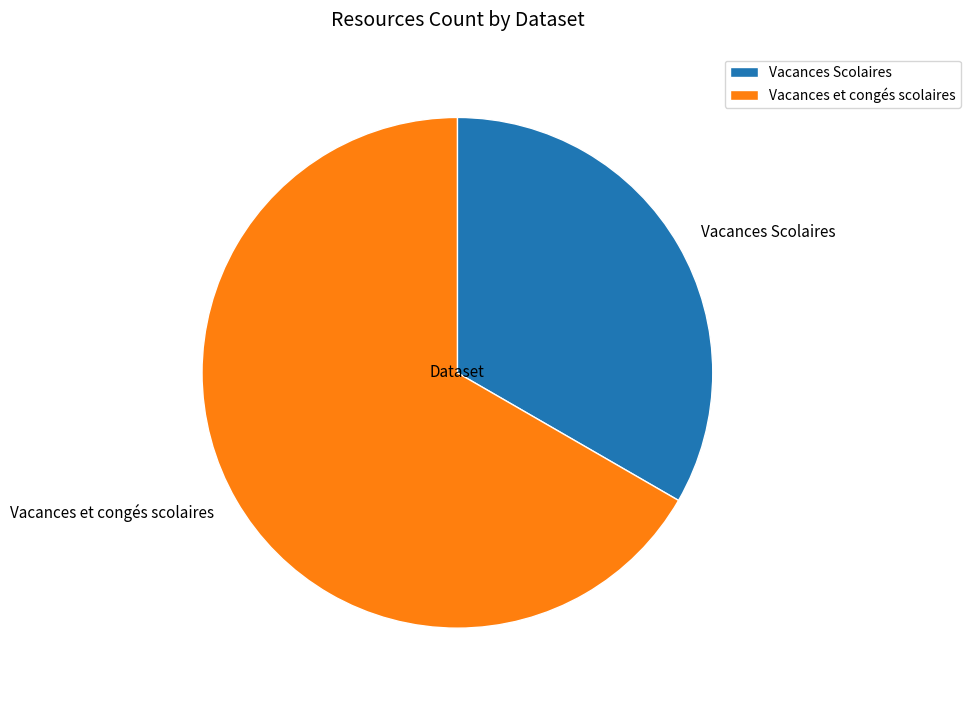

Which has a higher value, Vacances Scolaires or Vacances et congés scolaires?

Vacances et congés scolaires